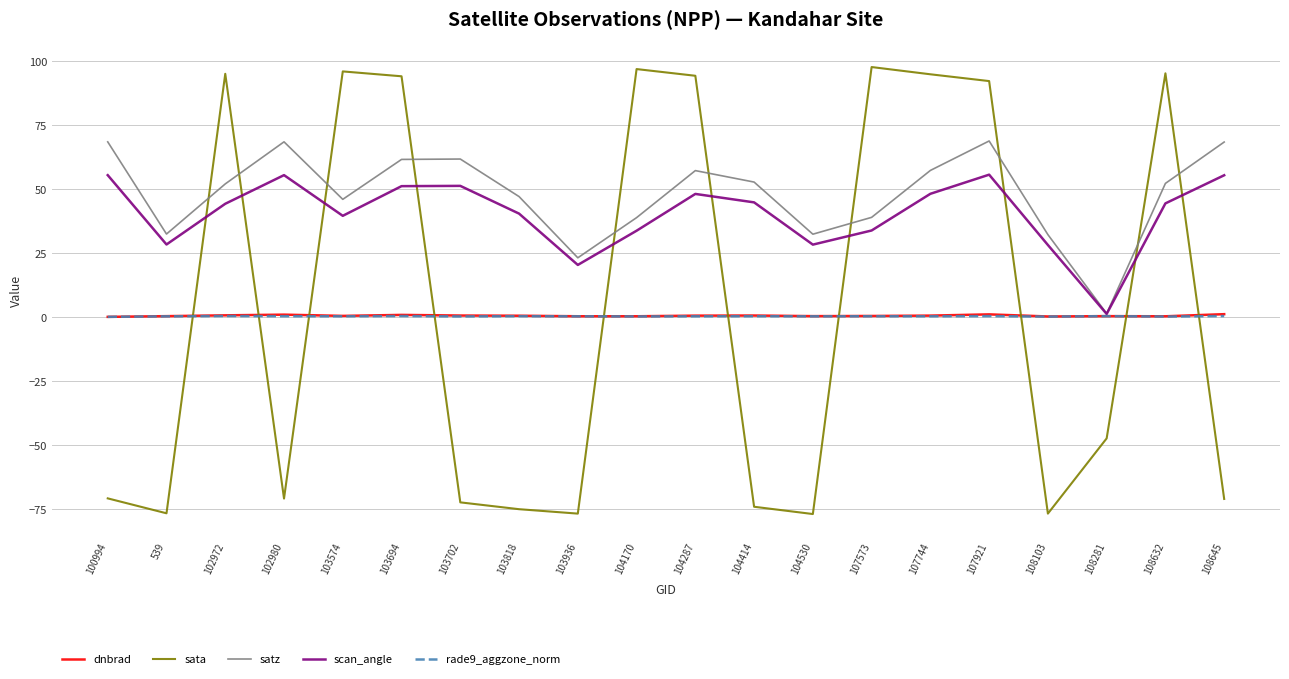

Which series has the largest total across all categories?

satz